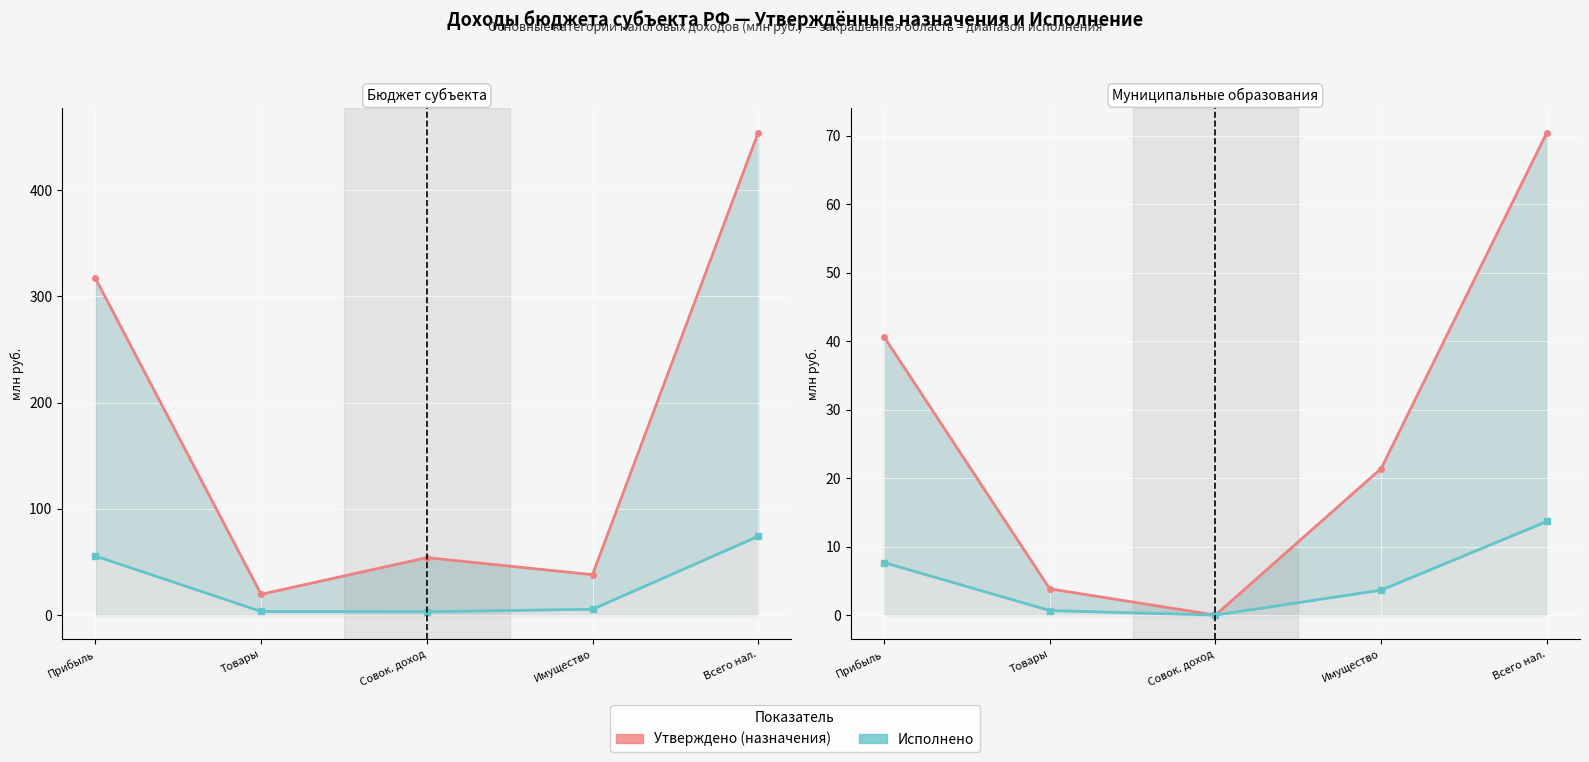

True or false: Утверждено (назначения) has more than 1 interior local peaks.

False